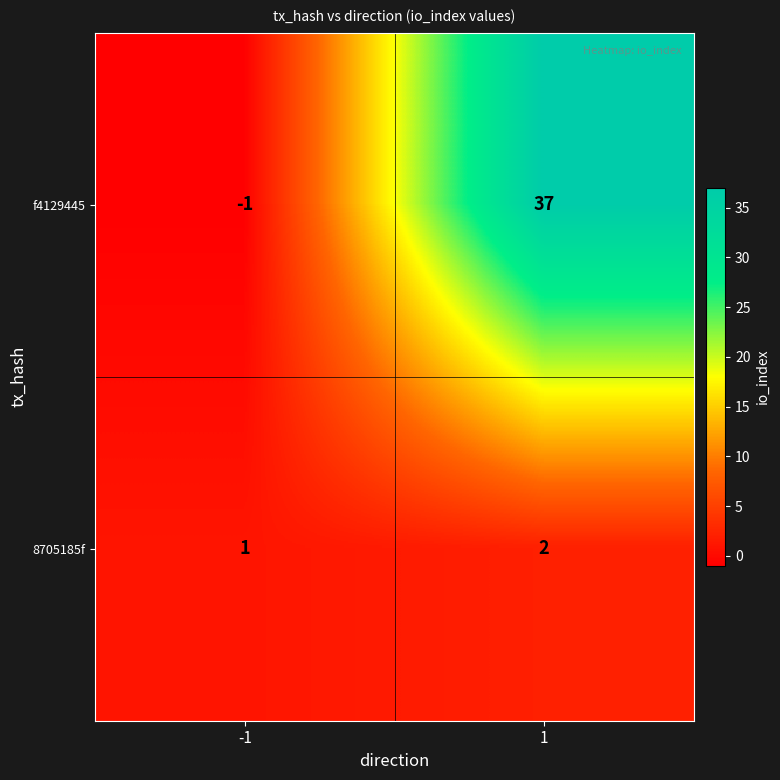

How many data points in 8705185f are less than 2?

1